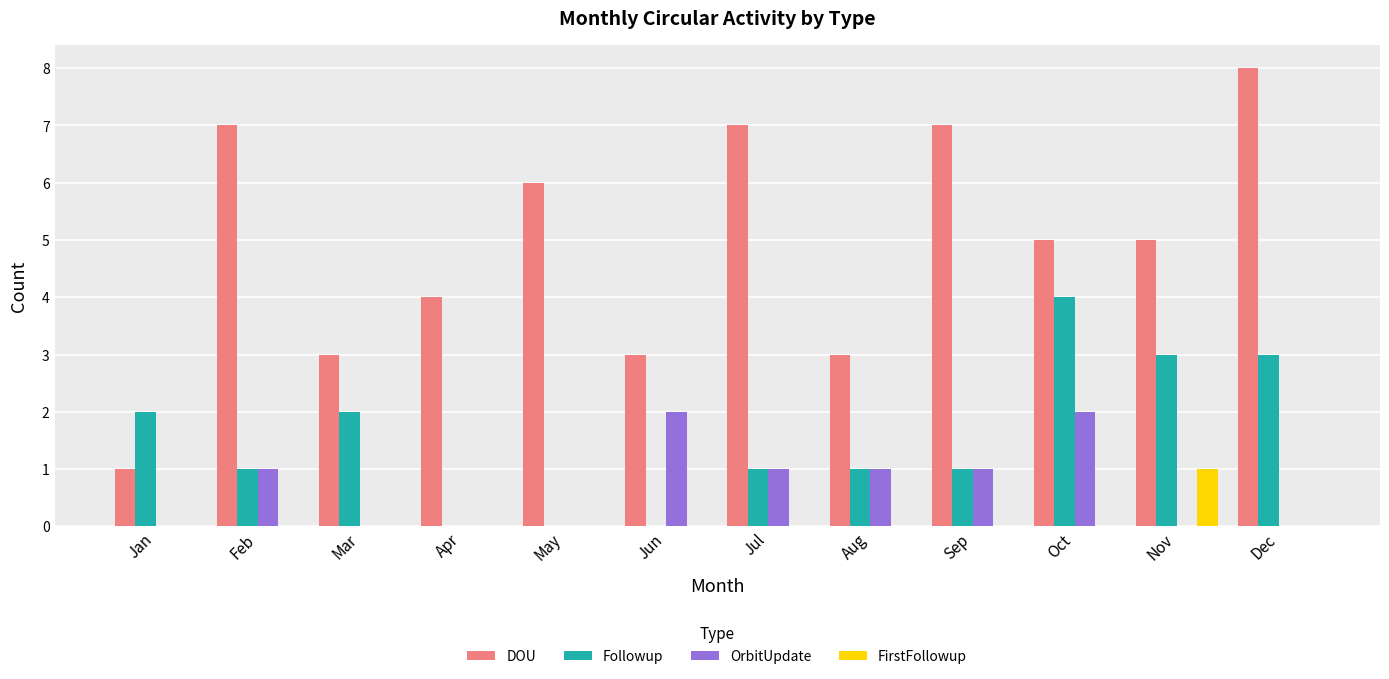

At which category does the chart reach its peak across all series?

Dec